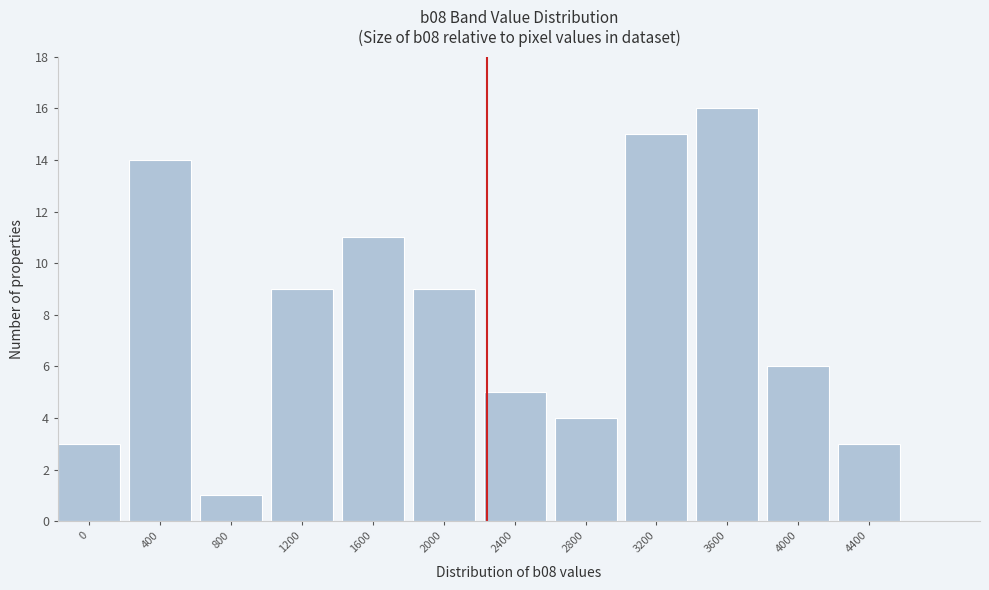

Reading left to right, list all the values displayed in this chart.

3	14	1	9	11	9	5	4	15	16	6	3